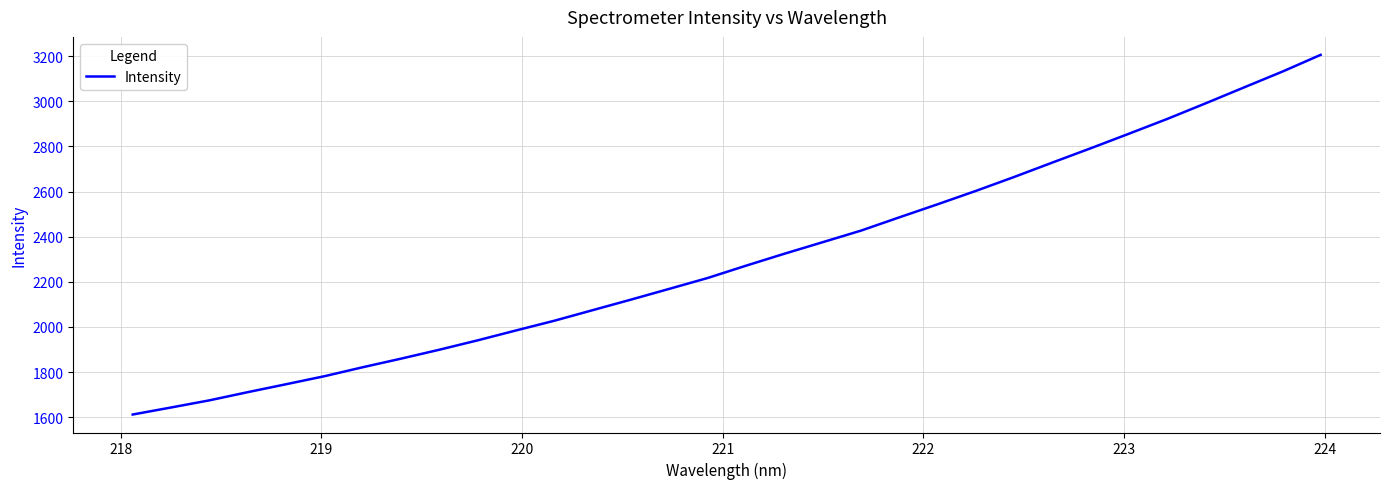

What is the smallest value displayed?

1611.8